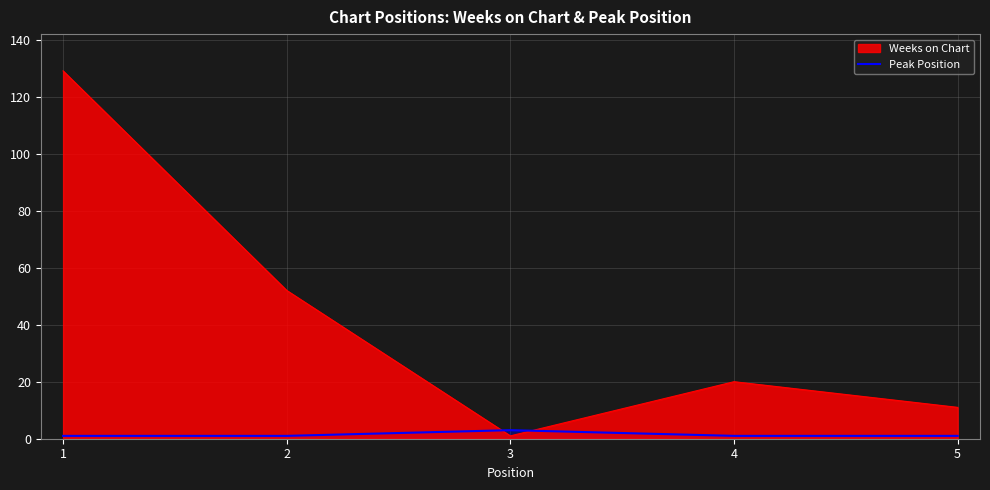

Where do Weeks on Chart and Peak Position first cross each other?

2 and 3